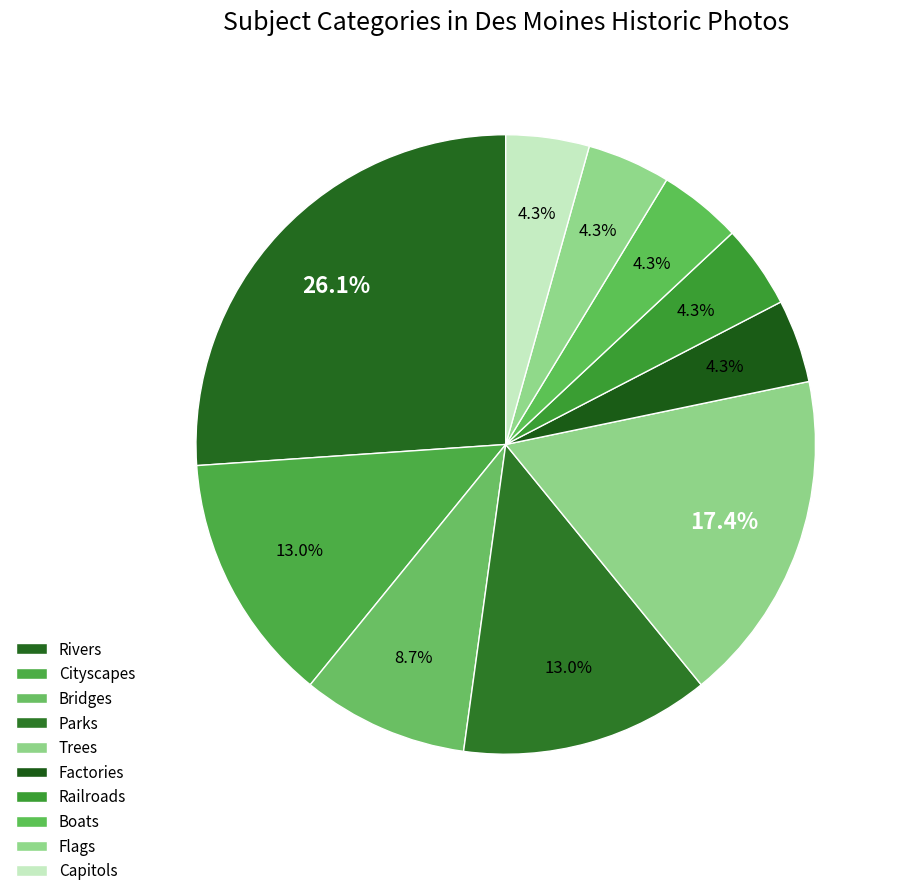

Is there any slice that represents more than half of the pie?

No